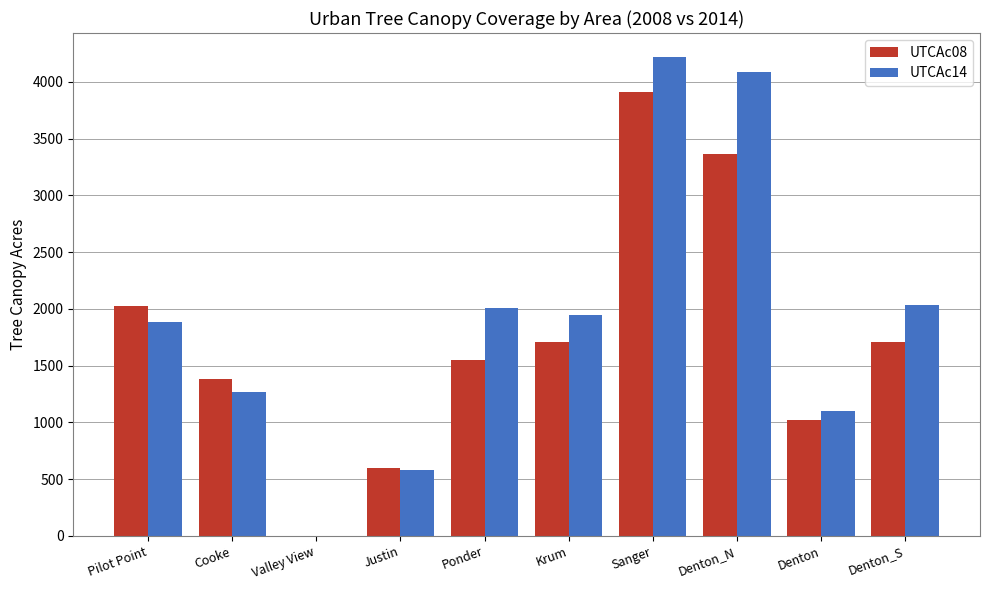

The value of UTCAc14 at Cooke is 1269.5. True or false?

True